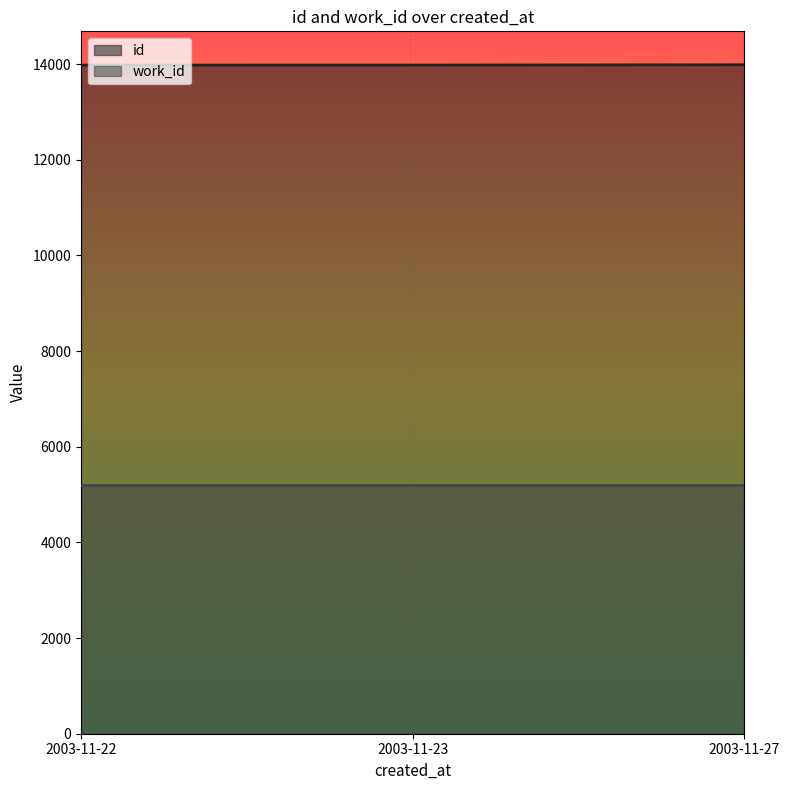

Rank the categories by value from lowest to highest.

2003-11-22, 2003-11-23, 2003-11-27